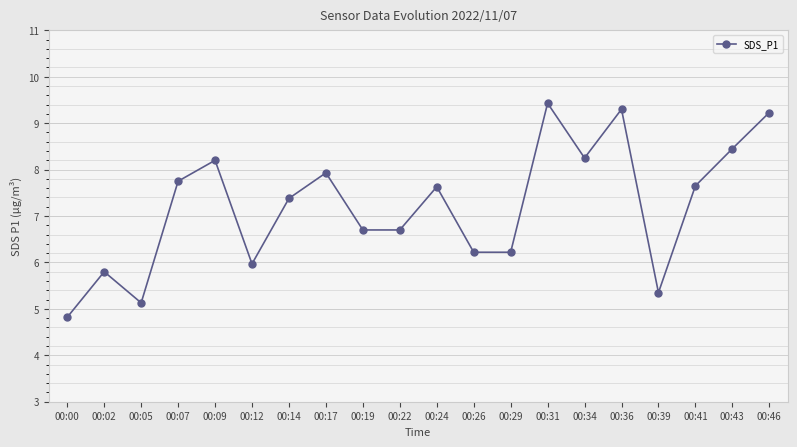

What is the change in value from 00:19 to 00:31?

+2.7